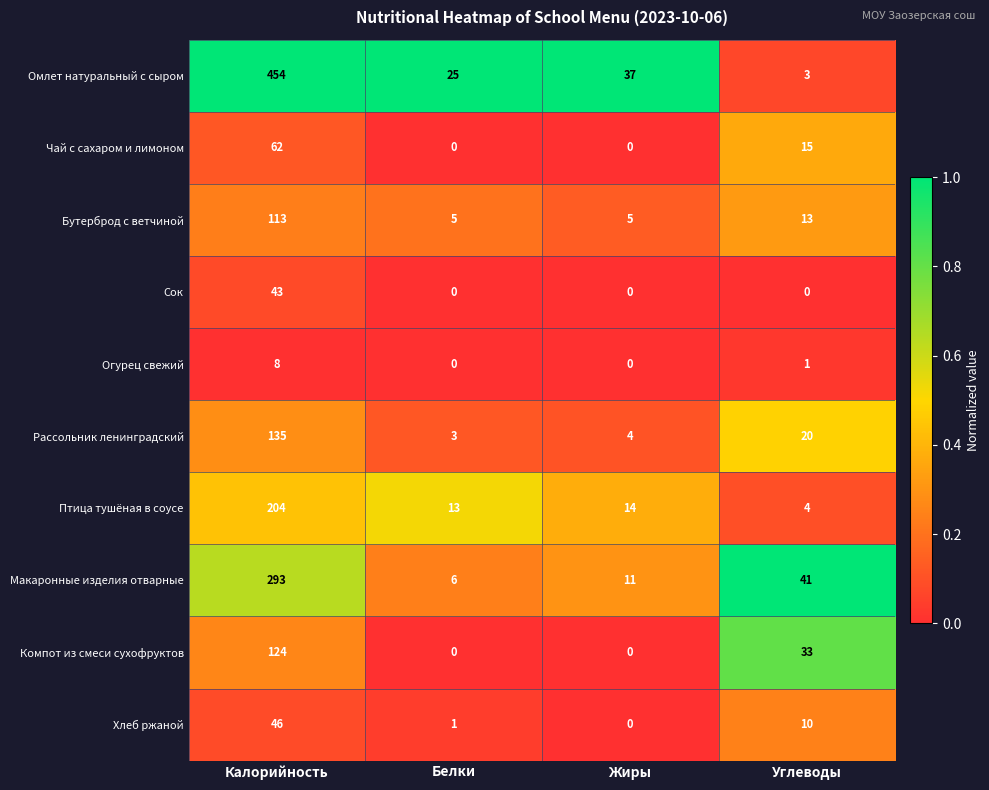

Is it true that Рассольник ленинградский equals 209 at Калорийность?

False